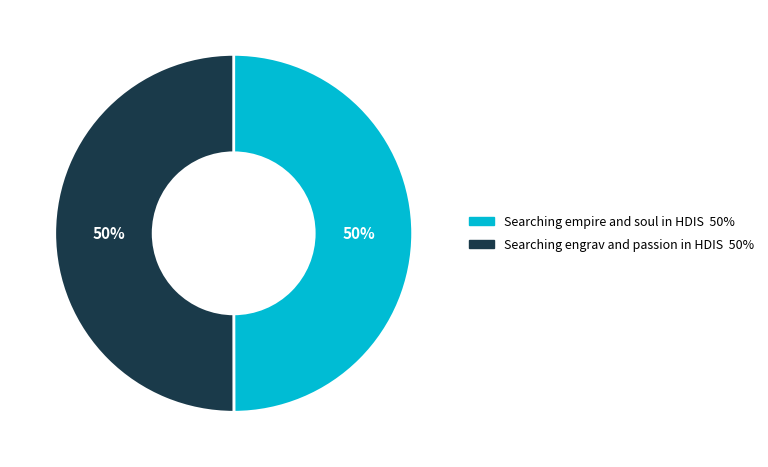

How many segments does this pie chart have?

2